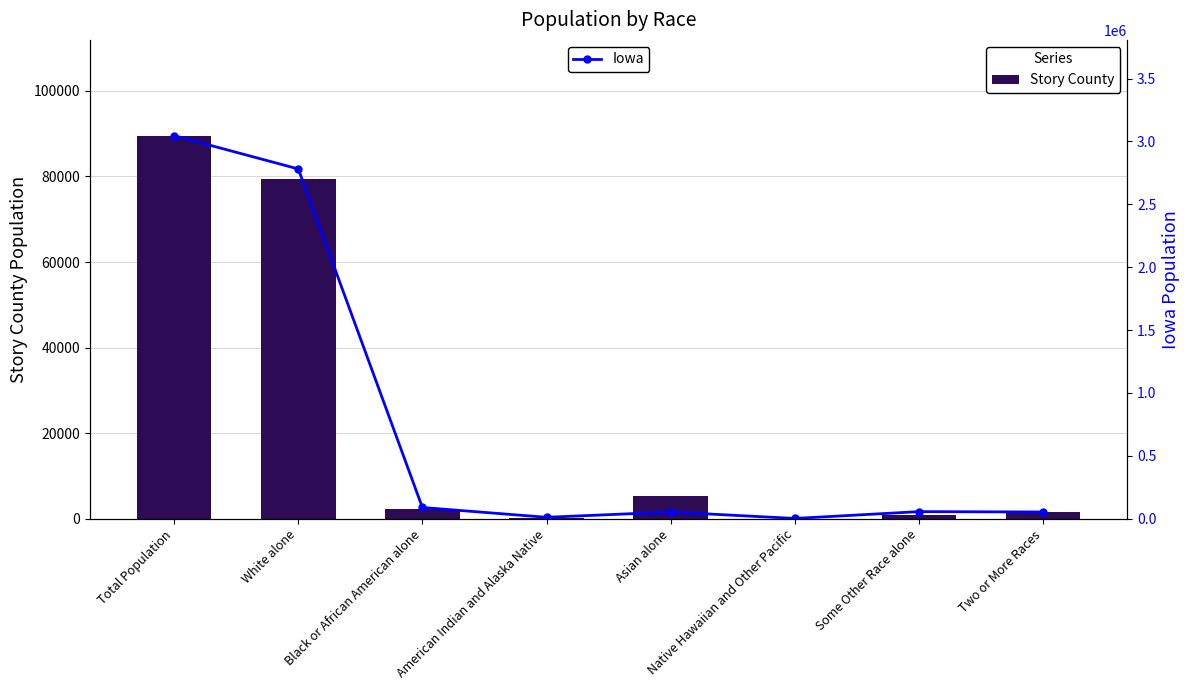

Which series has the largest range (max minus min)?

Iowa